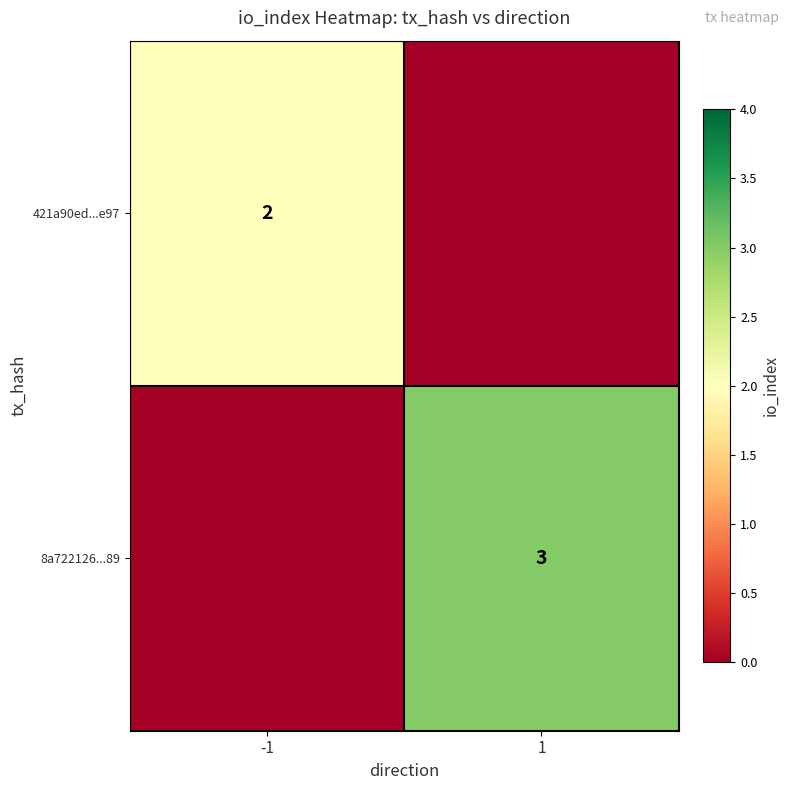

True or false: 421a90ed...e97 has a value of 3 at -1.

False